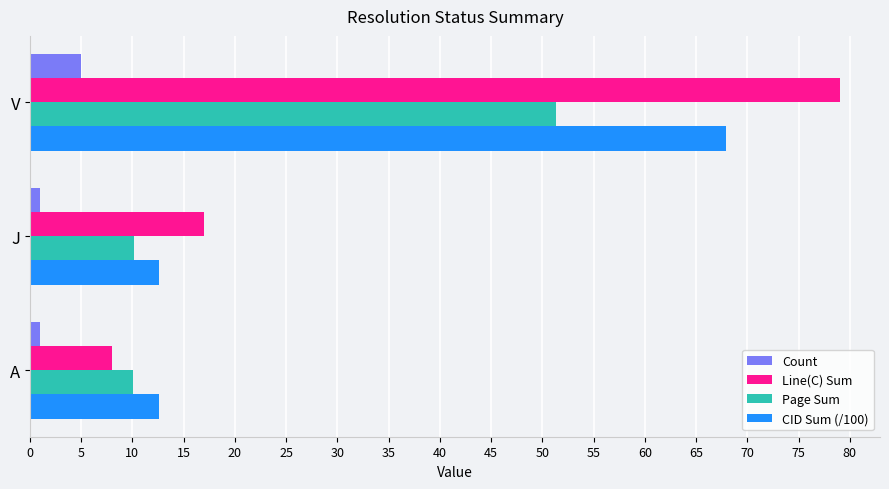

What is the difference between the maximum and minimum values in the Line(C) Sum series?

71.0